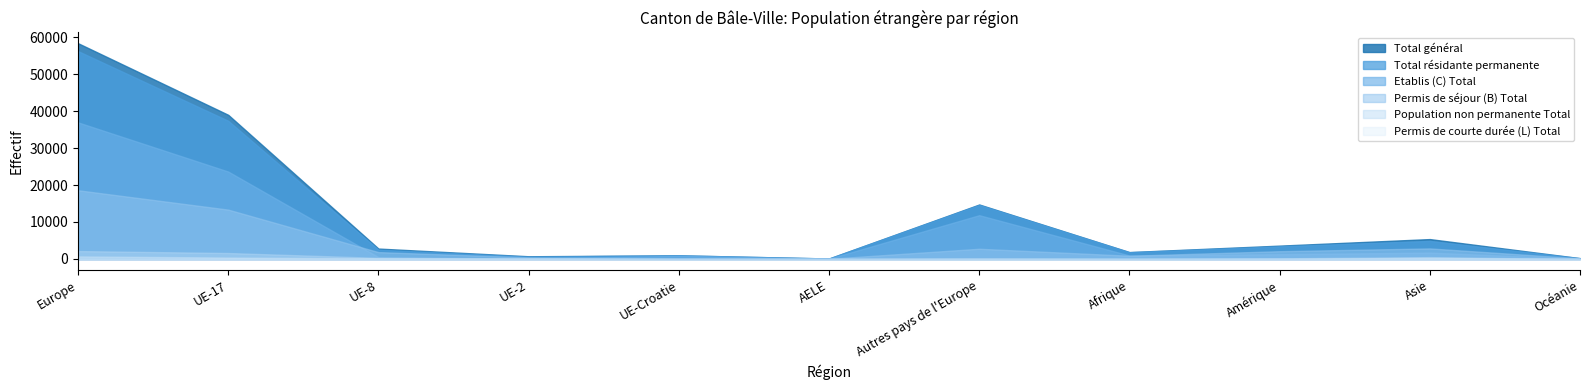

Is the value of Etablis (C) Total at Asie greater than the value of Total général at AELE?

Yes